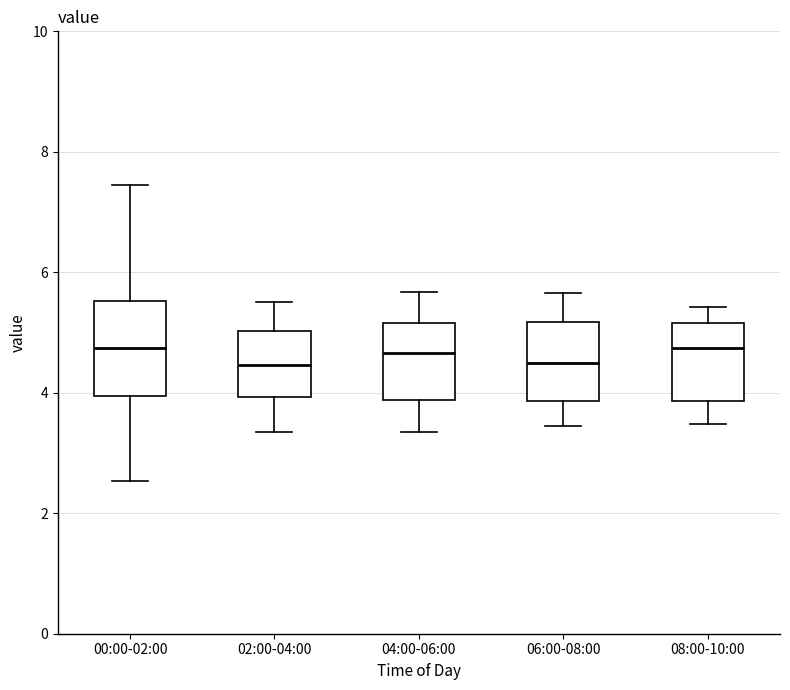

Comparing the boxes themselves (not the whiskers), which one is the tallest?

00:00-02:00